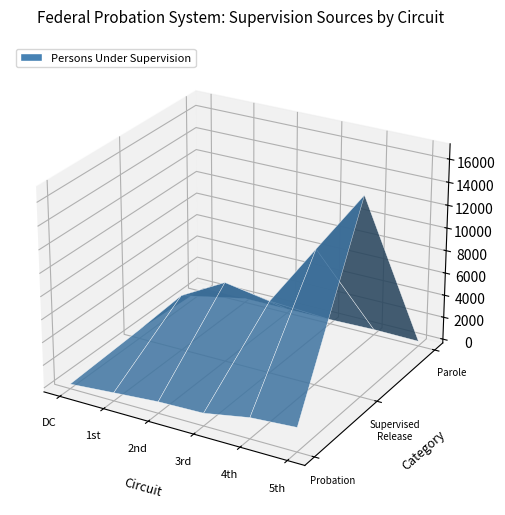

Reading left to right, what are all the values shown in this chart?

From Courts (Probation): 0=65	1=373	2=671	3=769	4=1498	5=1770
From Institutions (Supervised Release): 0=443	1=4561	2=6703	3=6053	4=11530	5=16965
From Institutions (Parole): 0=6	1=14	2=13	3=39	4=130	5=79